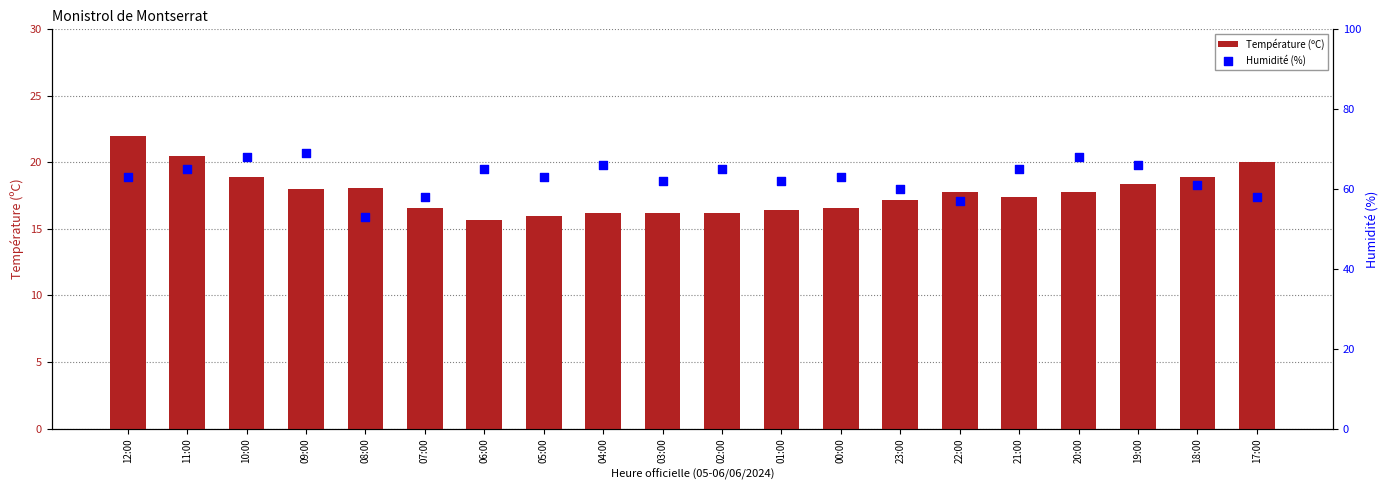

Is the value of Température (ºC) at 19:00 greater than the value of Humidité (%) at 03:00?

No